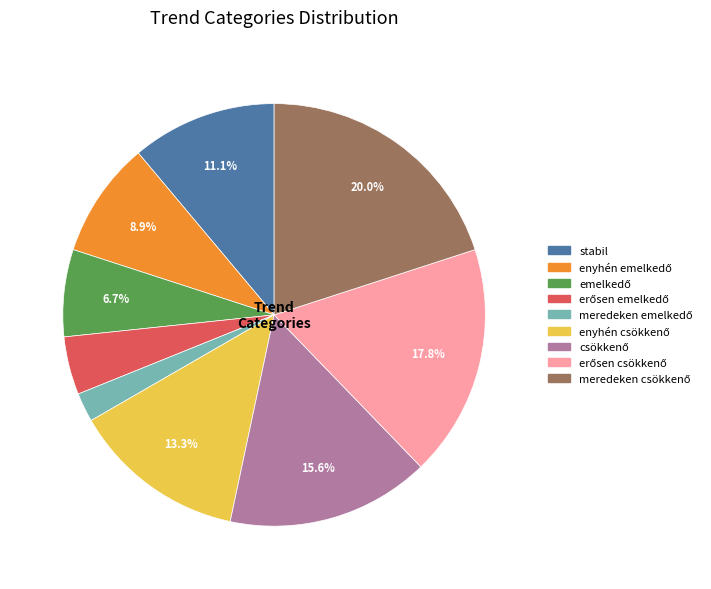

Does any single category account for the majority?

No